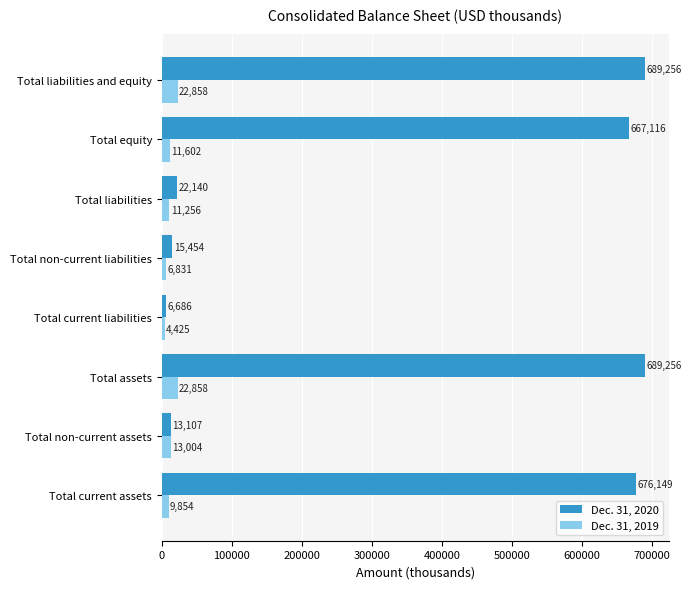

What is the sum of all Dec. 31, 2019 values?

102688